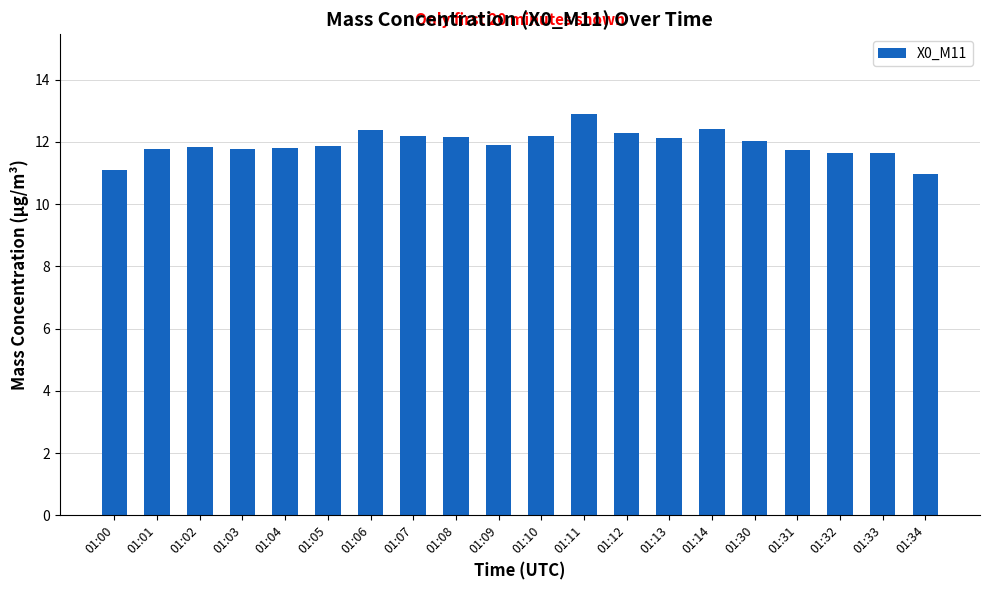

What is the greatest value displayed?

12.9